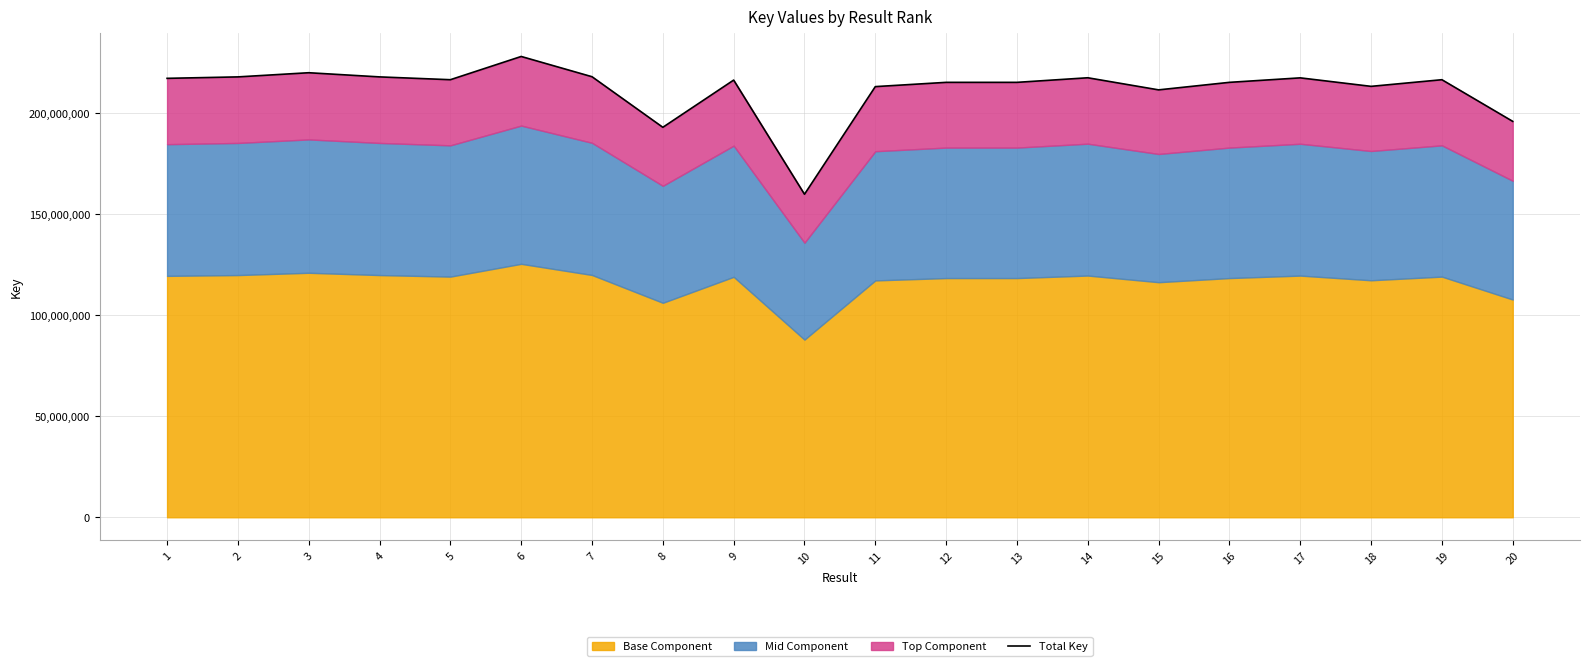

At which label is the value closest to 193912649?

8